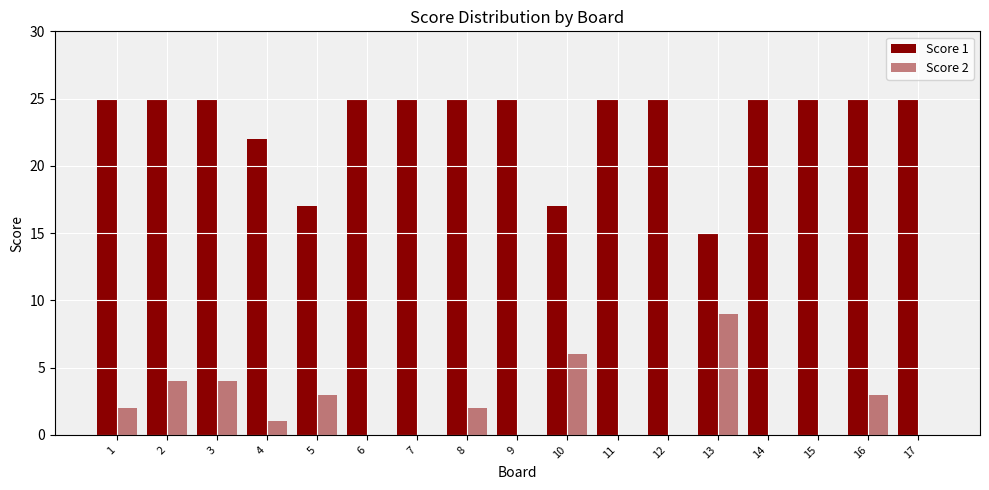

List the labels in order of Score 2 value, largest first.

13, 10, 2, 3, 5, 16, 1, 8, 4, 6, 7, 9, 11, 12, 14, 15, 17